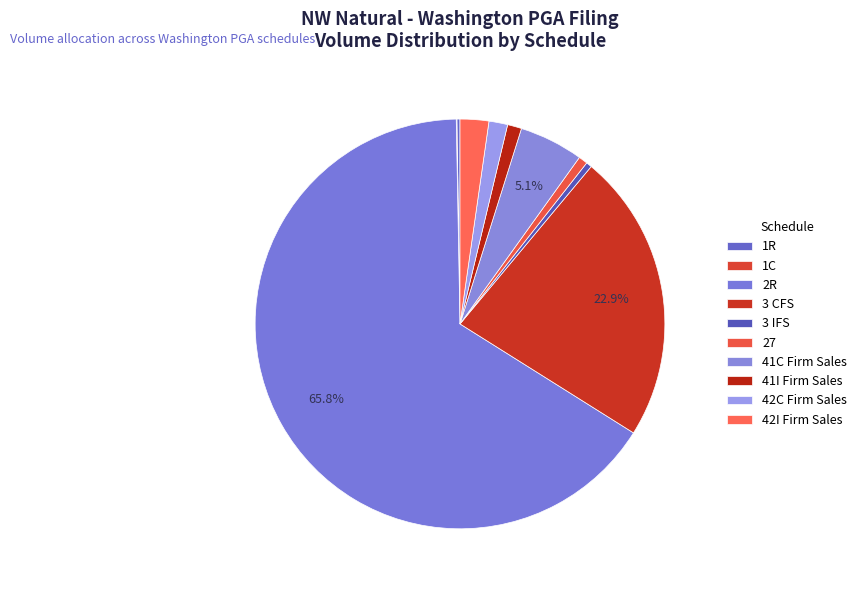

Which category has the biggest portion of the pie?

2R